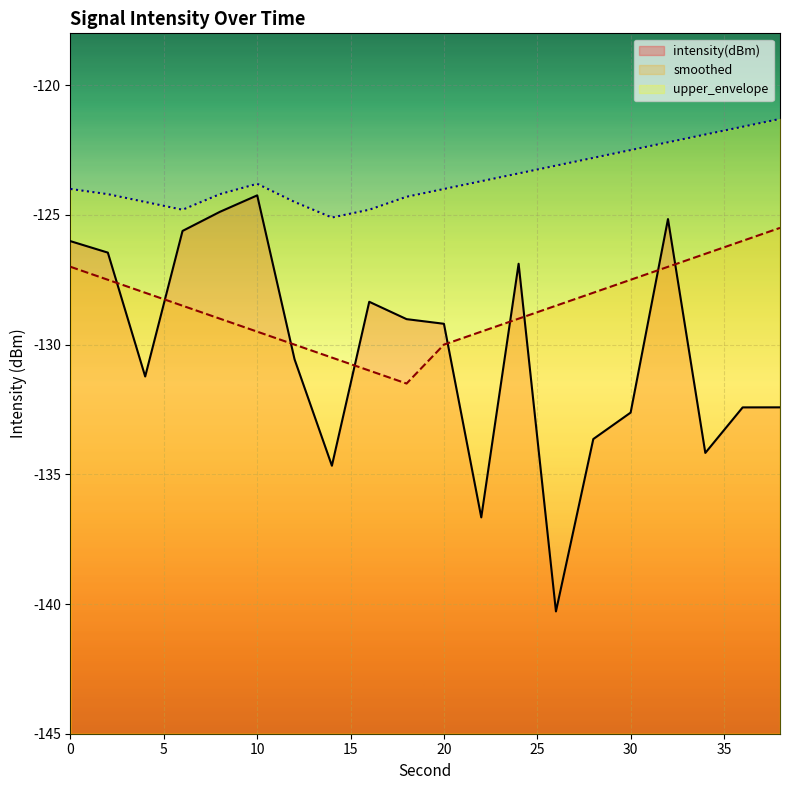

What is the average value of the intensity(dBm) series?

-130.2